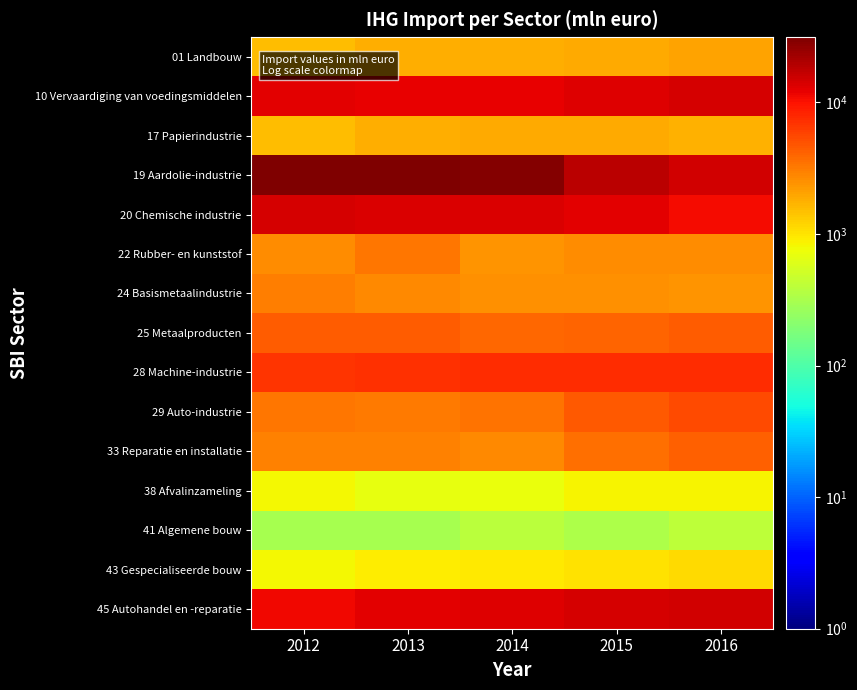

How many distinct data groups are displayed?

15